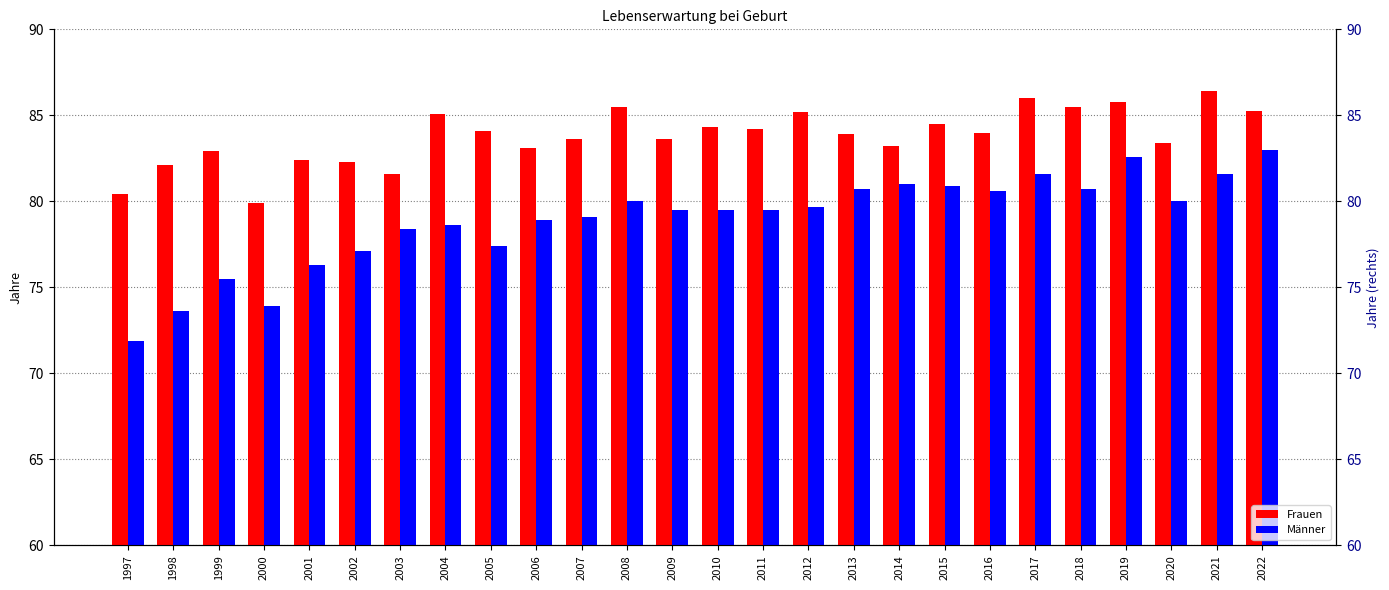

The value of Männer at 2002 is 100.8. True or false?

False